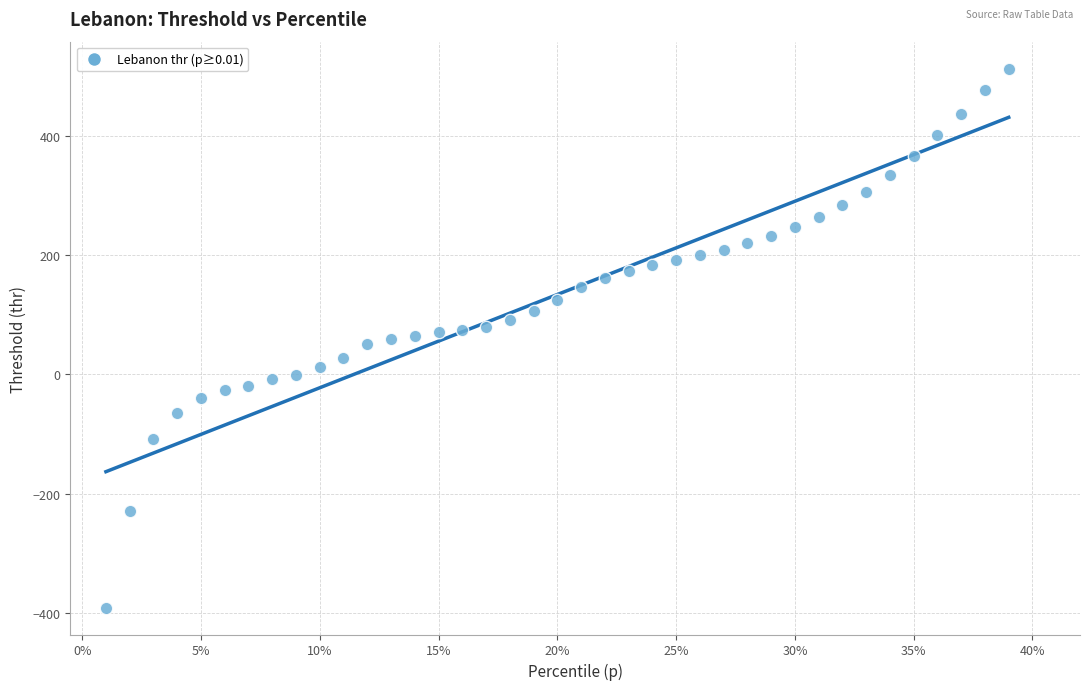

What is the range of X values (max minus min)?

0.4